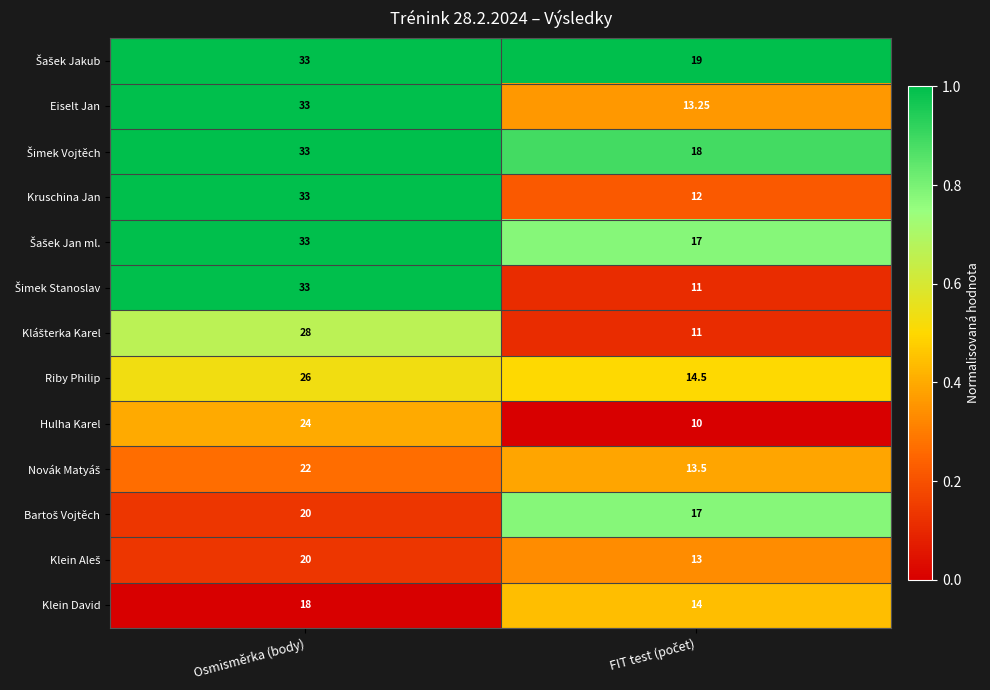

At which category is the sum across all series the highest?

Osmisměrka (body)